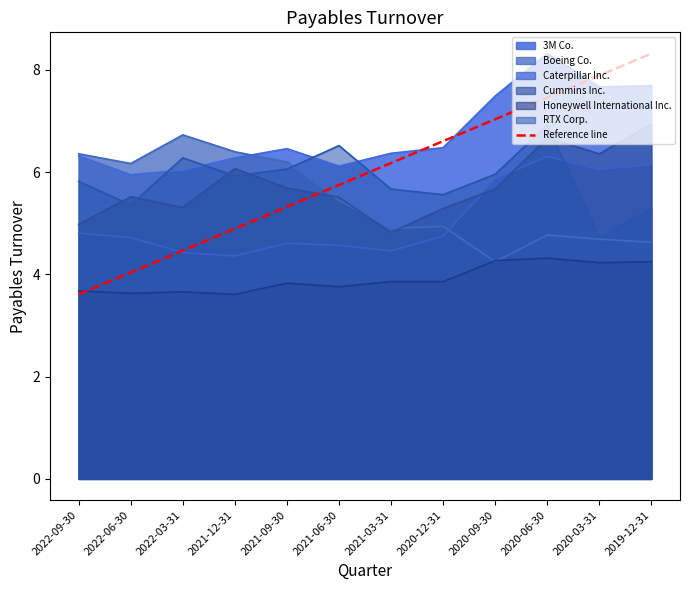

What is the smallest value displayed?

3.6